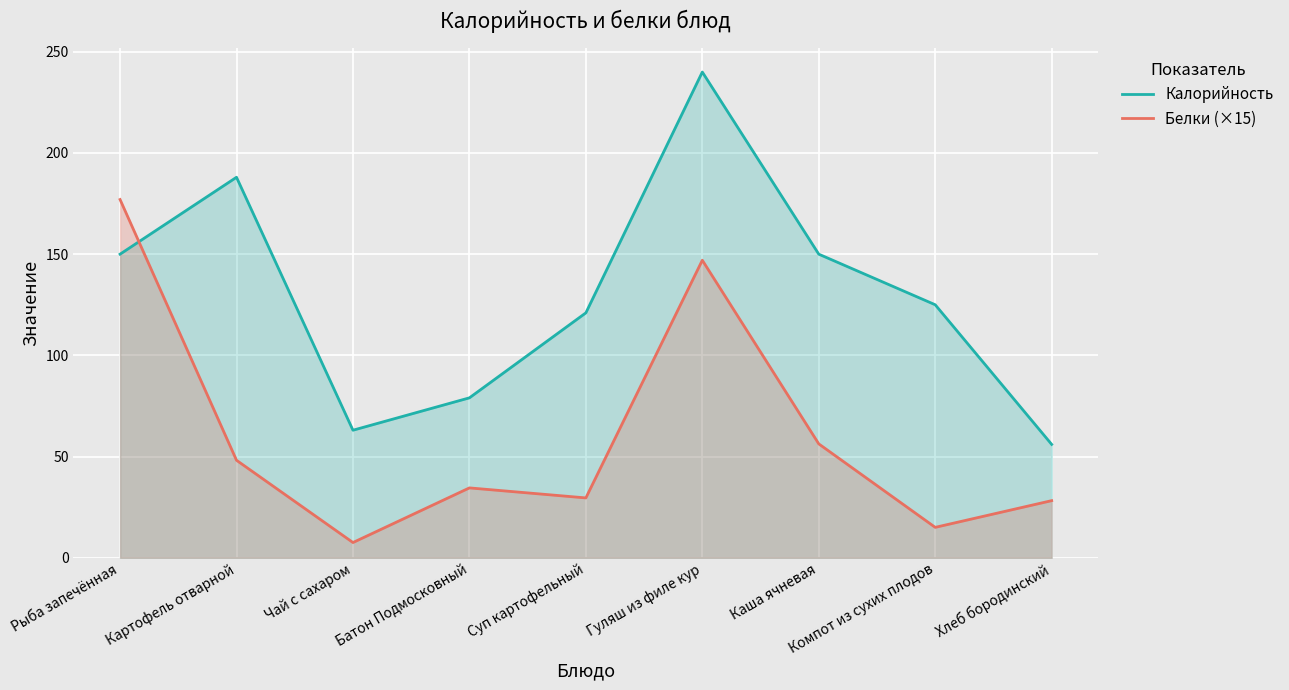

Which series ends up on top after the final intersection of Белки (×15) and Калорийность?

Калорийность